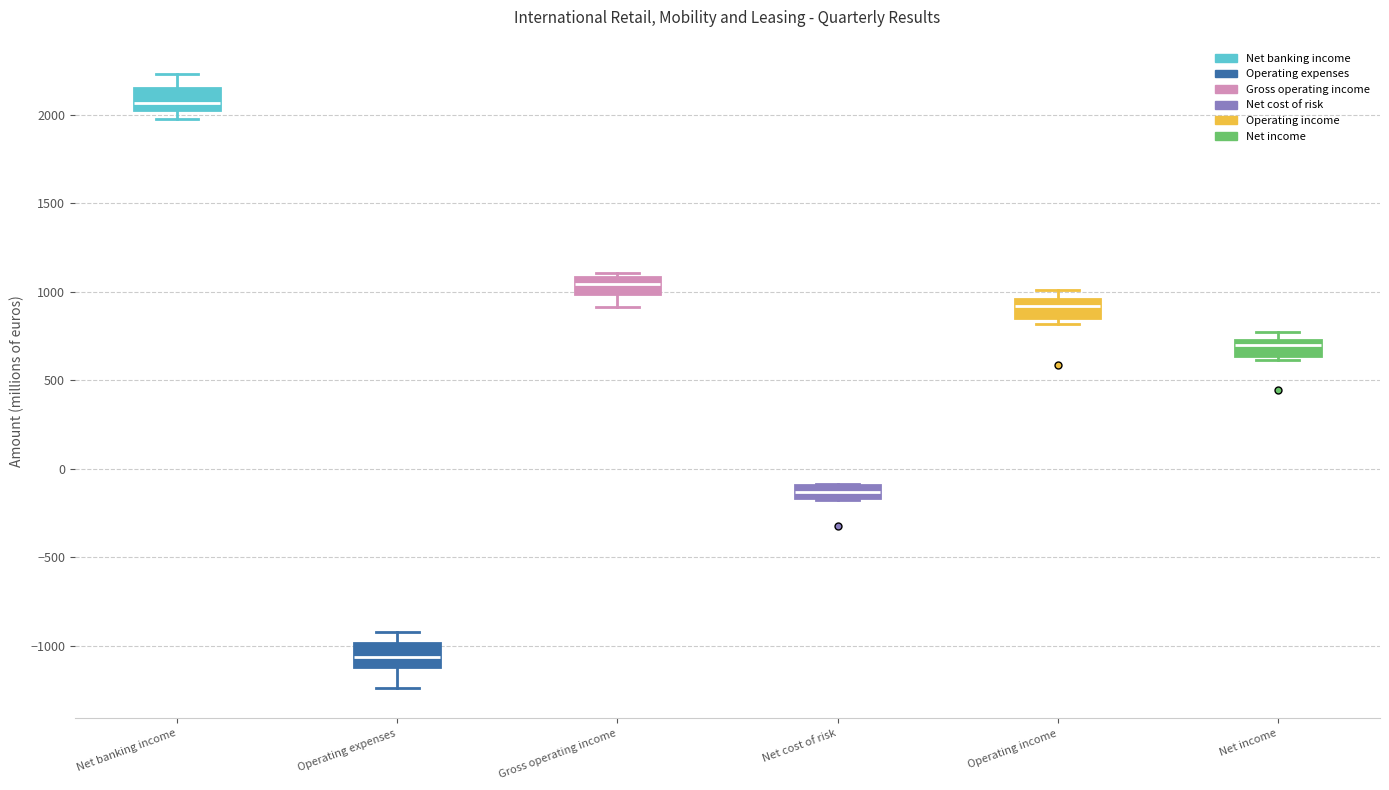

Which box has the highest median line?

Net banking income